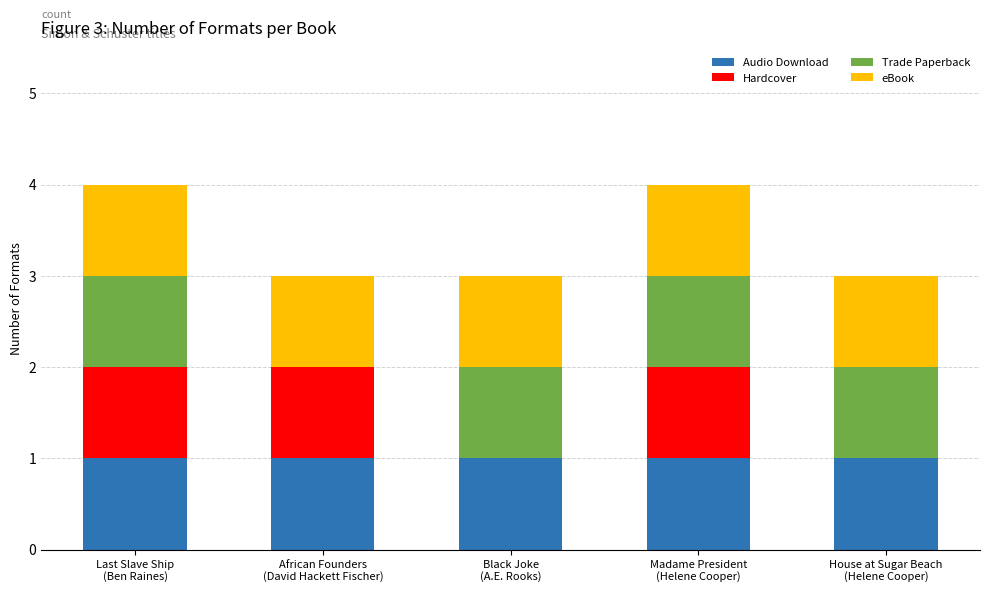

What is the sum of all Audio Download values?

5